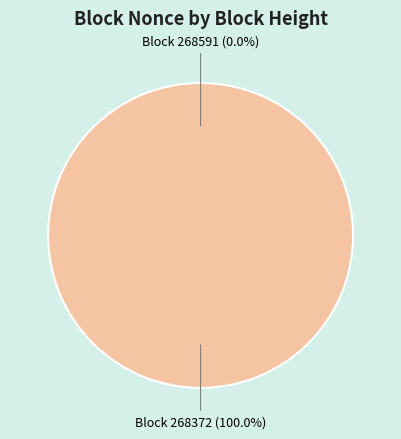

To the nearest percent, what is the combined percentage of 268372 and 268591?

100%